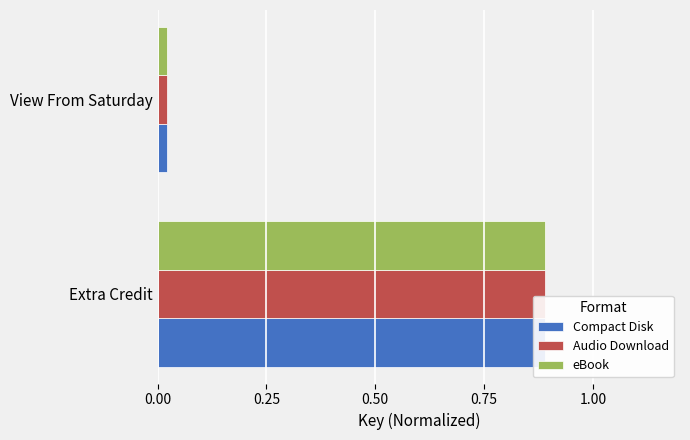

True or false: Audio Download has a value of 0.0 at View From Saturday.

True